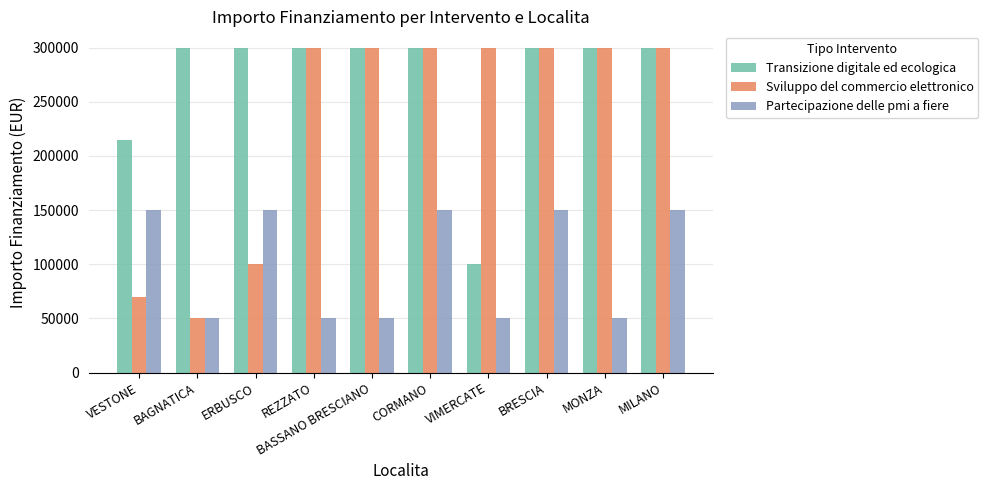

What position from the left is ERBUSCO?

3